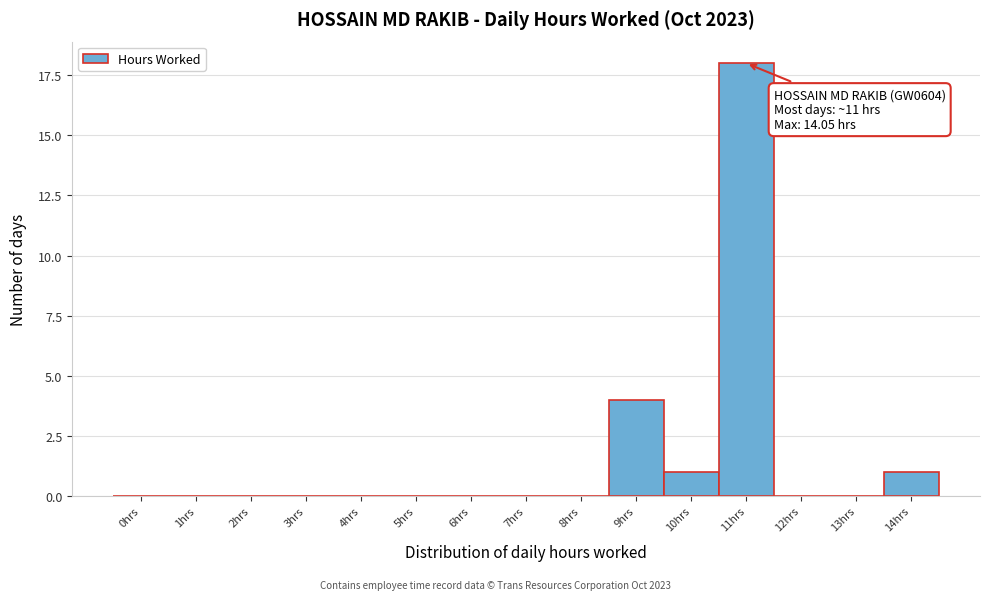

Reading right to left, what are all the values shown in this chart?

14hrs=1	13hrs=0	12hrs=0	11hrs=18	10hrs=1	9hrs=4	8hrs=0	7hrs=0	6hrs=0	5hrs=0	4hrs=0	3hrs=0	2hrs=0	1hrs=0	0hrs=0